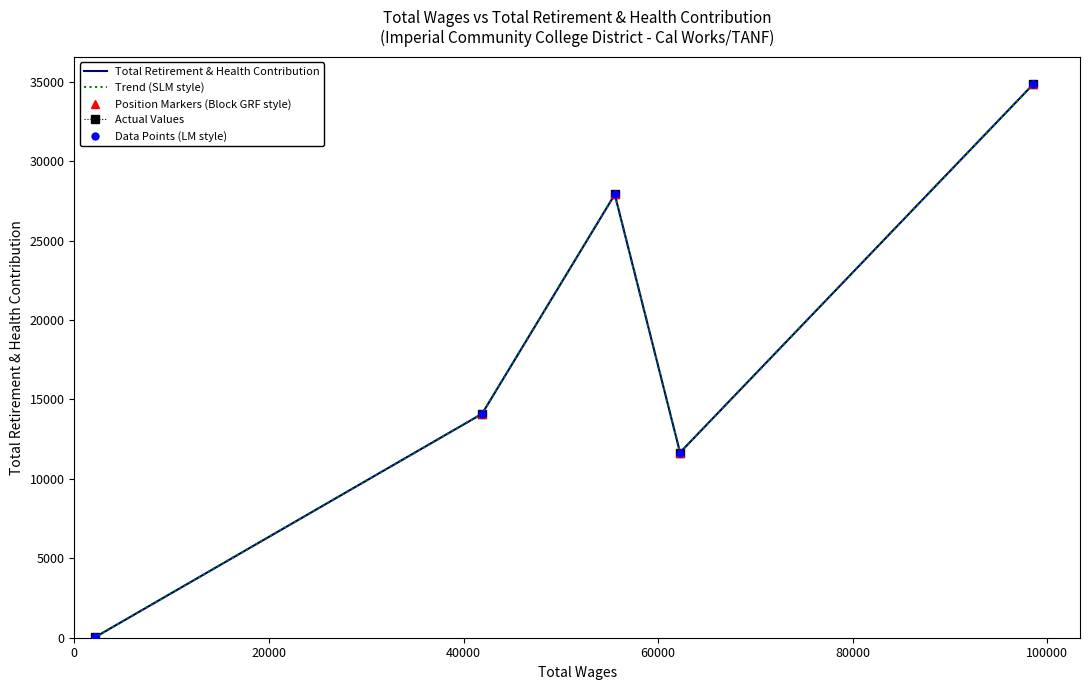

True or false: Actual Values and Position Markers (Block GRF style) intersect in this chart.

False